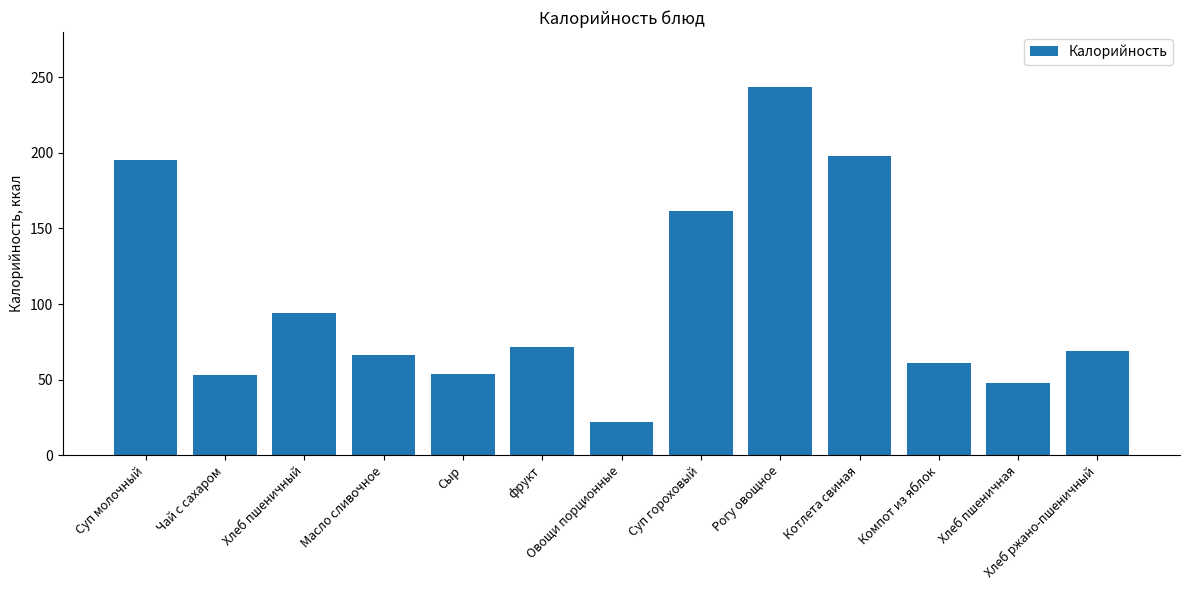

Approximately how many times larger is the value at Сыр compared to Хлеб пшеничный?

0.6